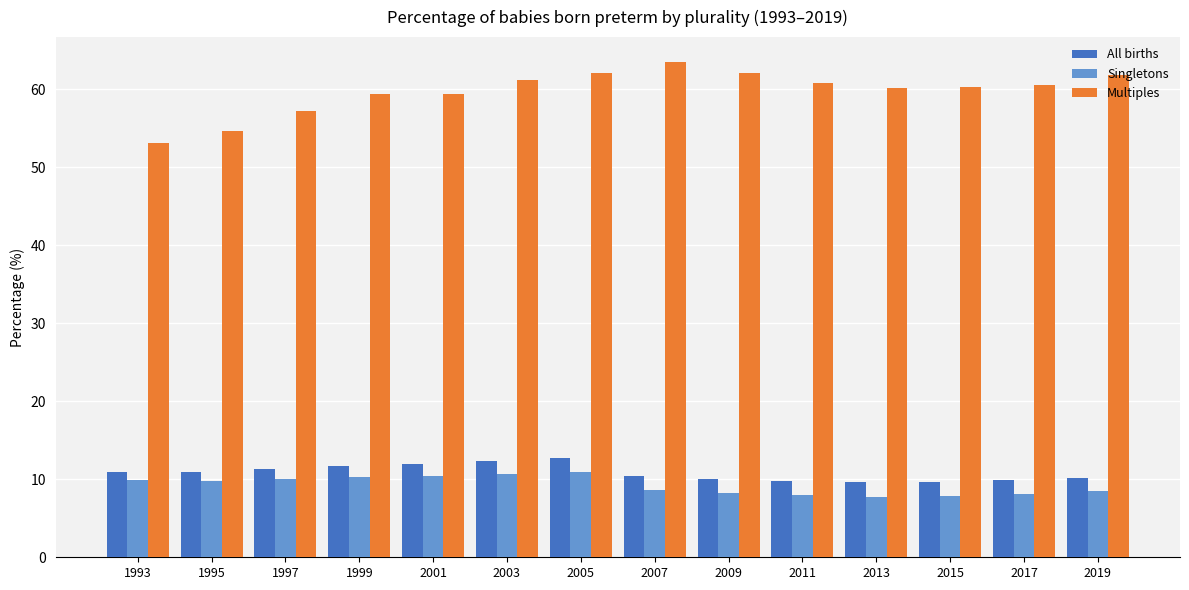

Is it true that Singletons equals 10.3 at 1999?

True